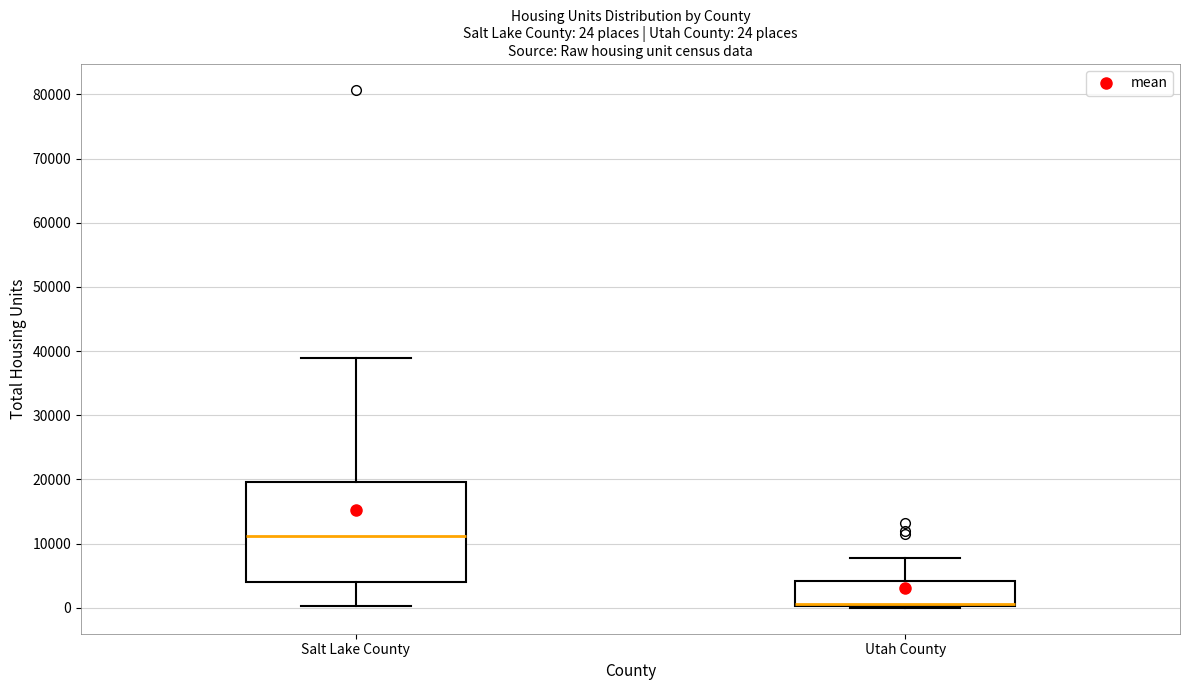

Which box is the tallest, from its lower edge to its upper edge?

Salt Lake County